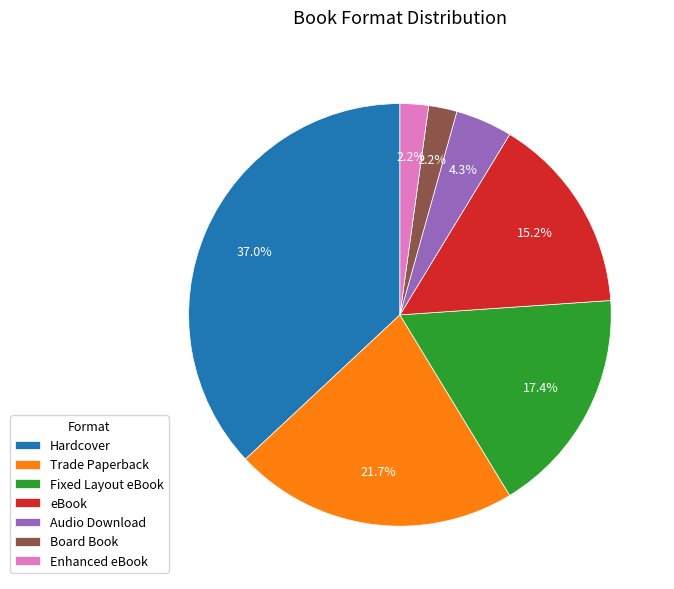

What percentage is the Hardcover slice, to the nearest percent?

37%